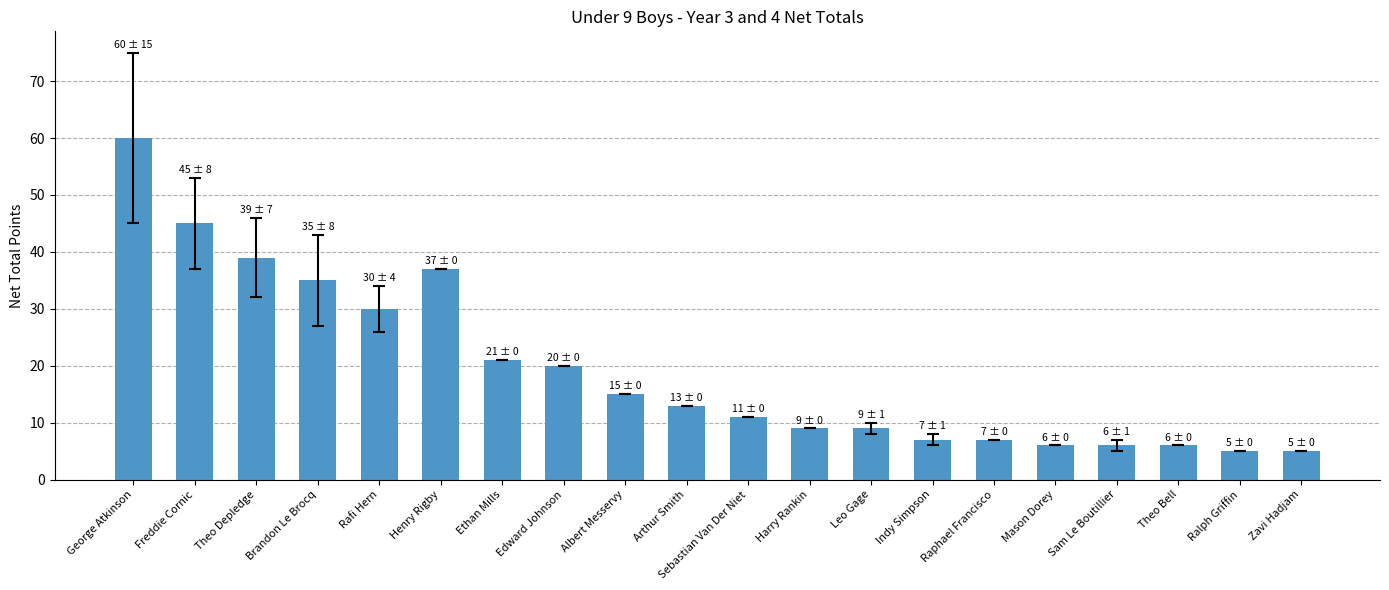

Does the chart contain stacked bars?

No